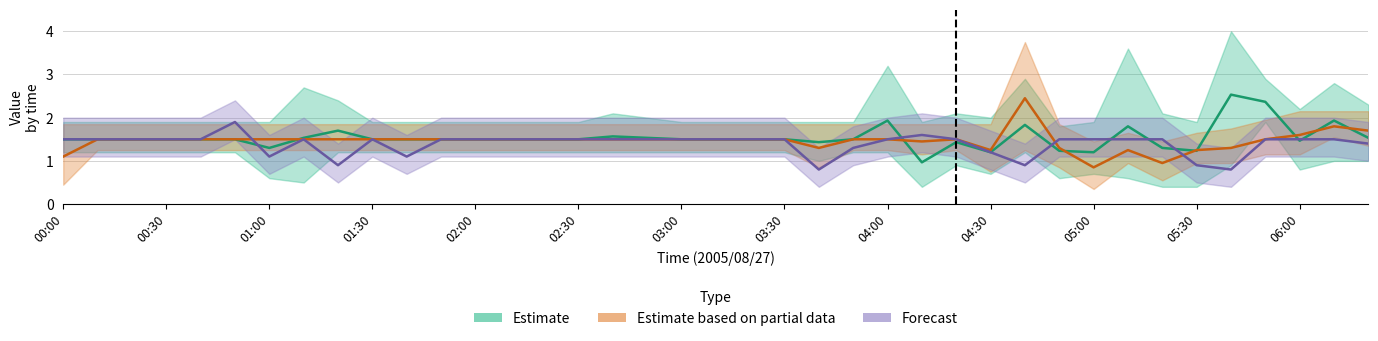

What position from the left is 19?

20